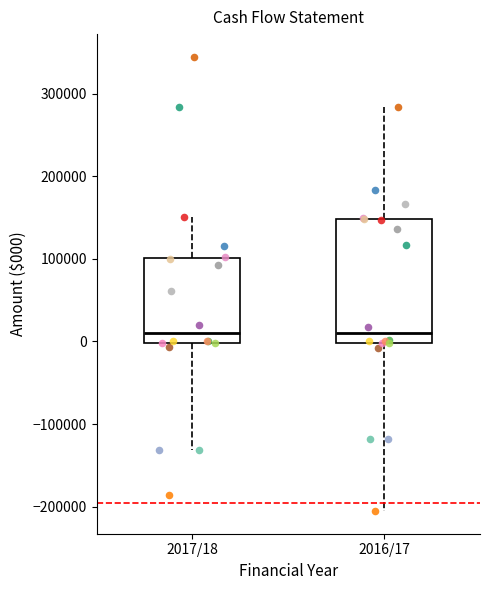

Reading left to right, read every box against the y-axis: the position of its median line, the range the box covers, and the ends of its whiskers. The values are not printed on the chart, so give them approximately, as read against the axis.

2017/18: median 10000, box 0 to 100000, whiskers -130000 to 150000
2016/17: median 10000, box 0 to 150000, whiskers -210000 to 280000